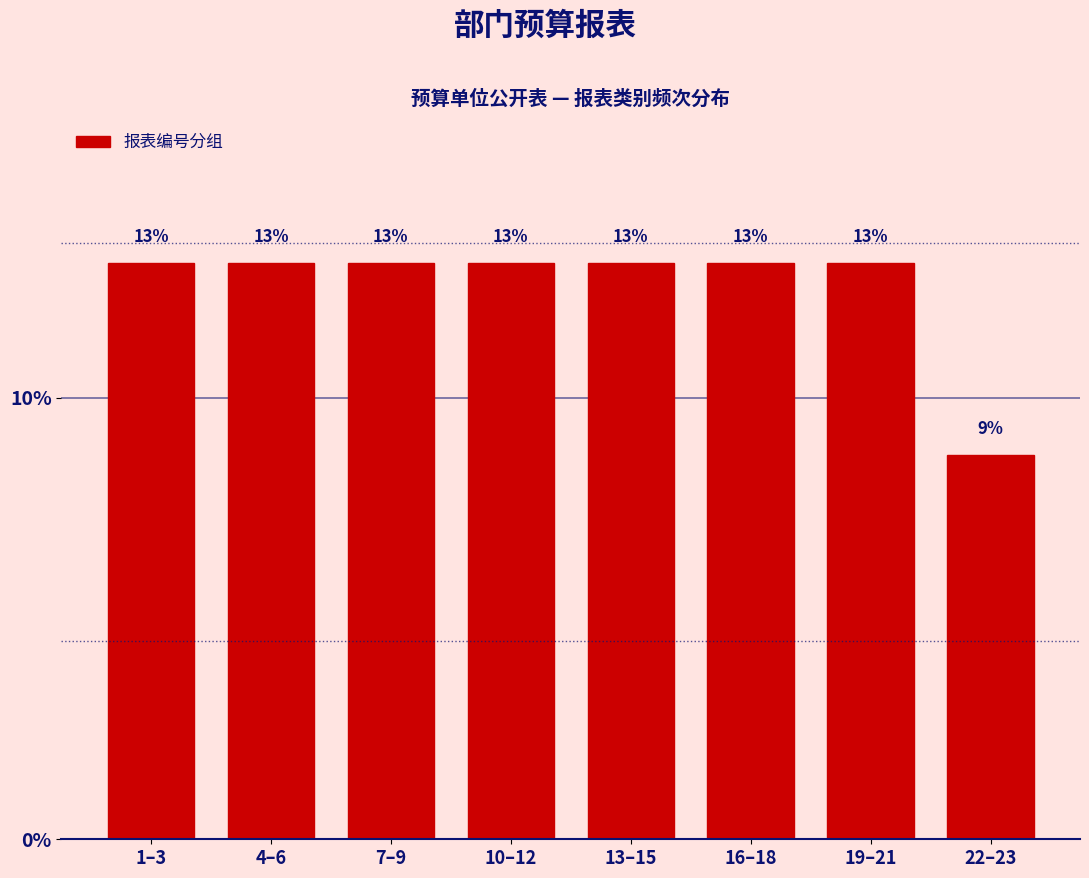

The value at 16–18 is 13.0. True or false?

True